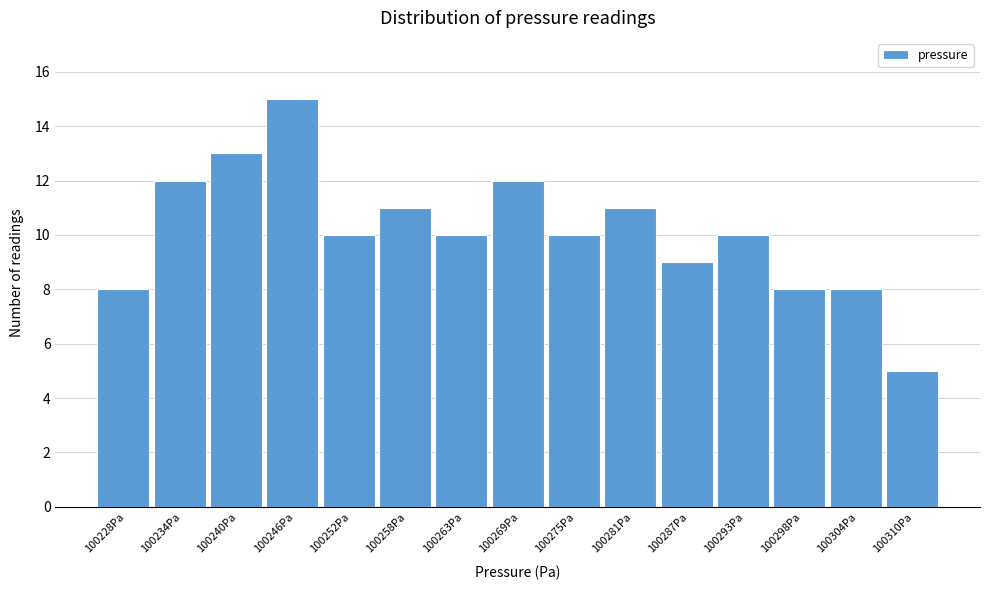

What is the height of the bar covering 100255 to 100260 on the x-axis? Neither the bar edges nor the heights are printed on the chart, so give them approximately, as read against the axes.

11